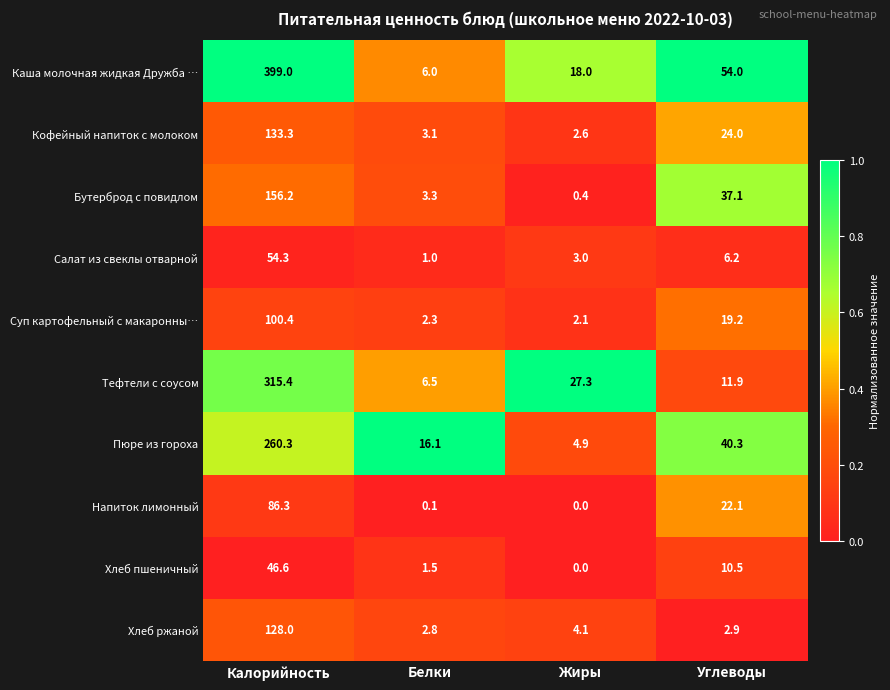

At which category is the sum across all series the highest?

Калорийность